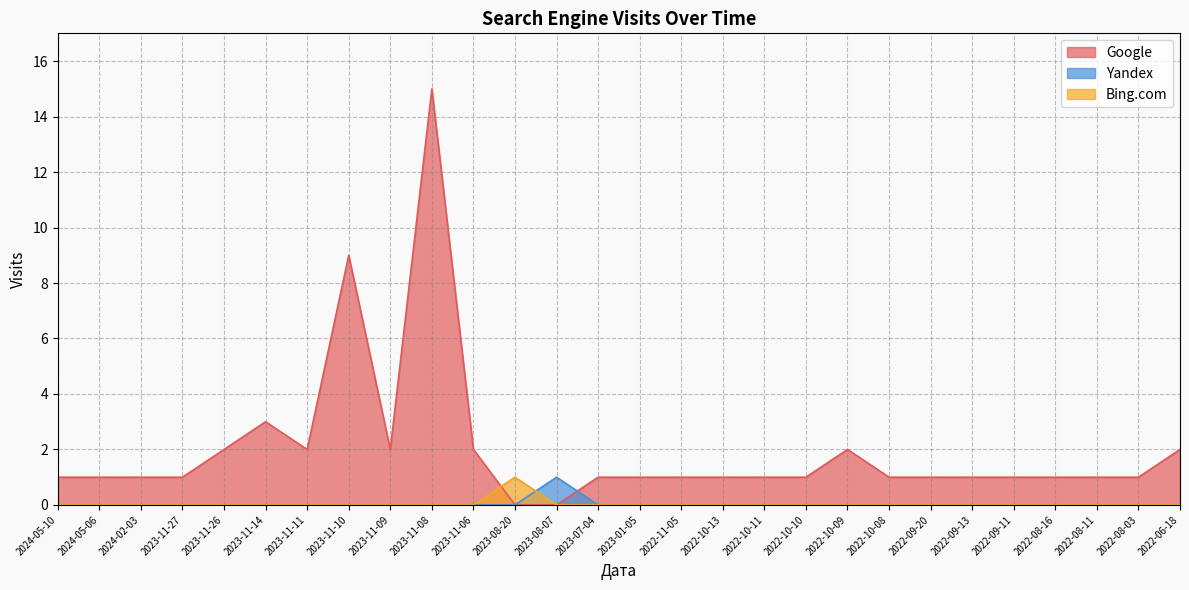

How many data points in Yandex are above 0?

1